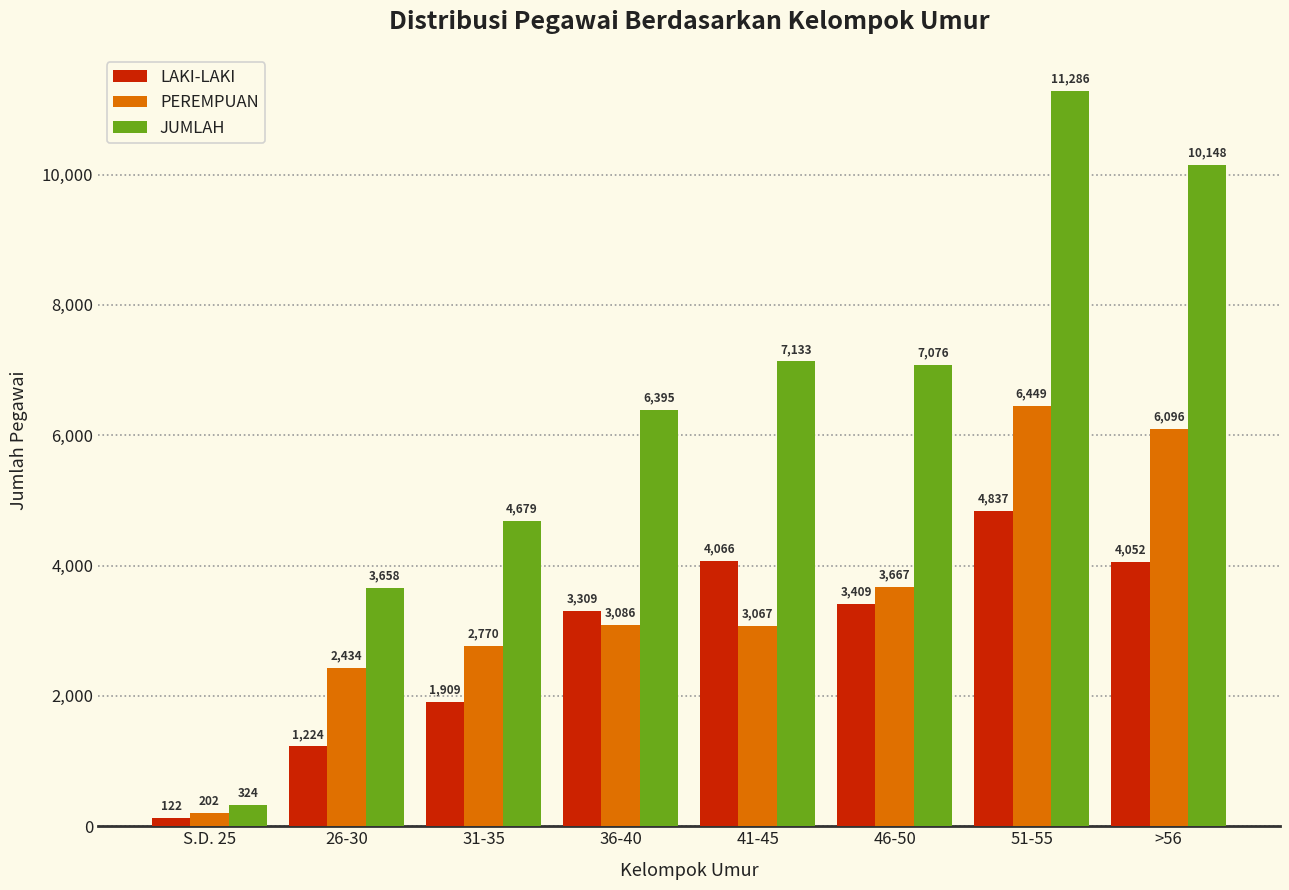

At which label is PEREMPUAN closest to 3325?

36-40